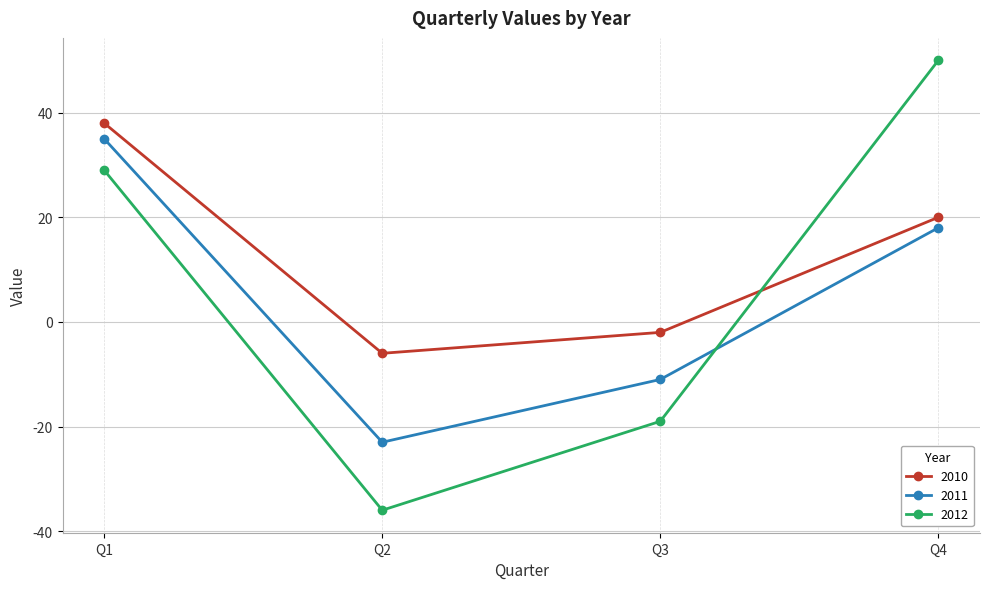

How many data points does each series have?

4